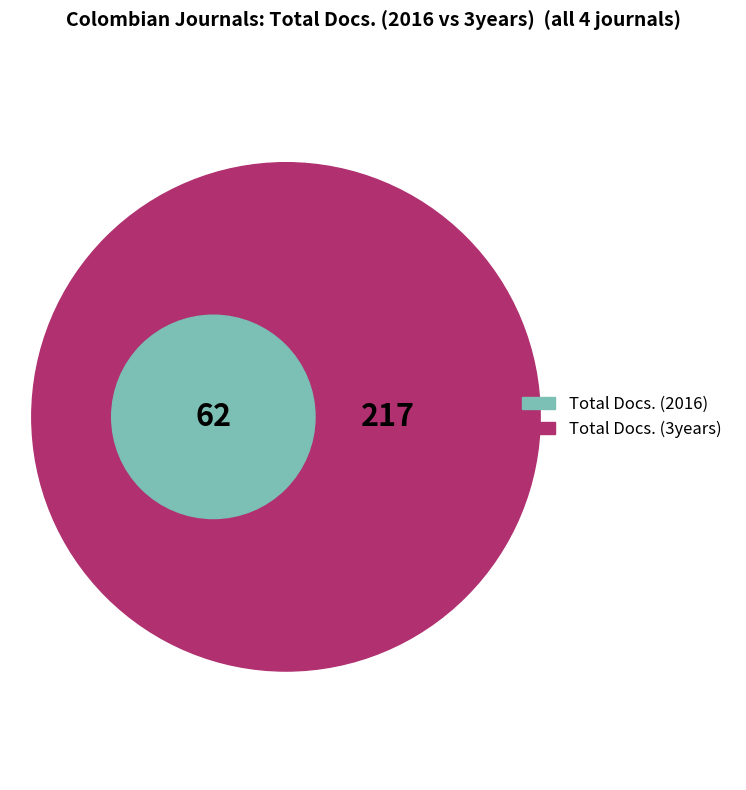

To the nearest percent, what portion does Cuadernos de Administracion represent?

24%